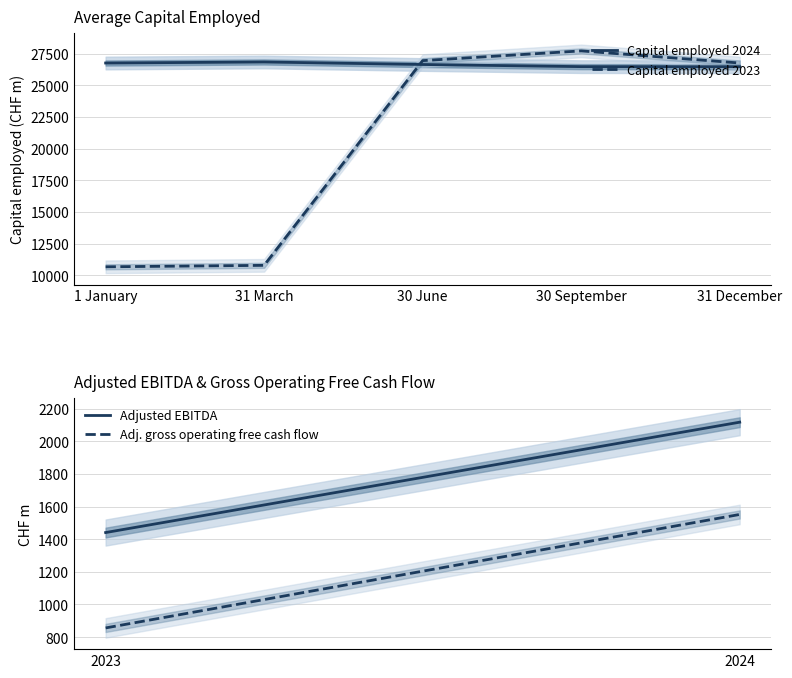

List the series in order of their peak value, lowest first.

Capital employed 2024, Capital employed 2023